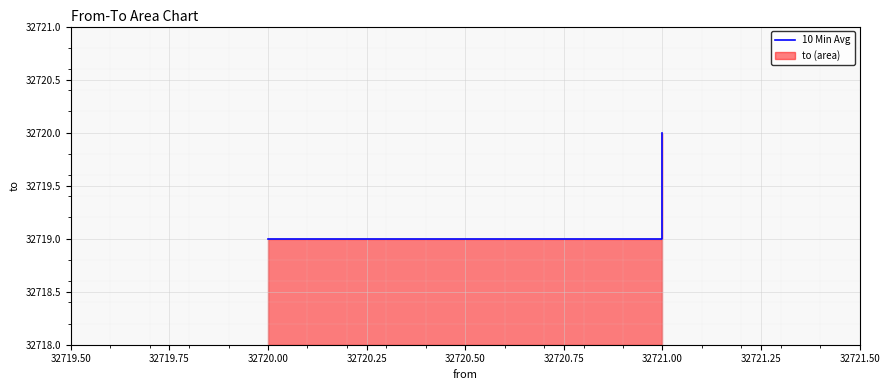

What is the sum of all values?

98158